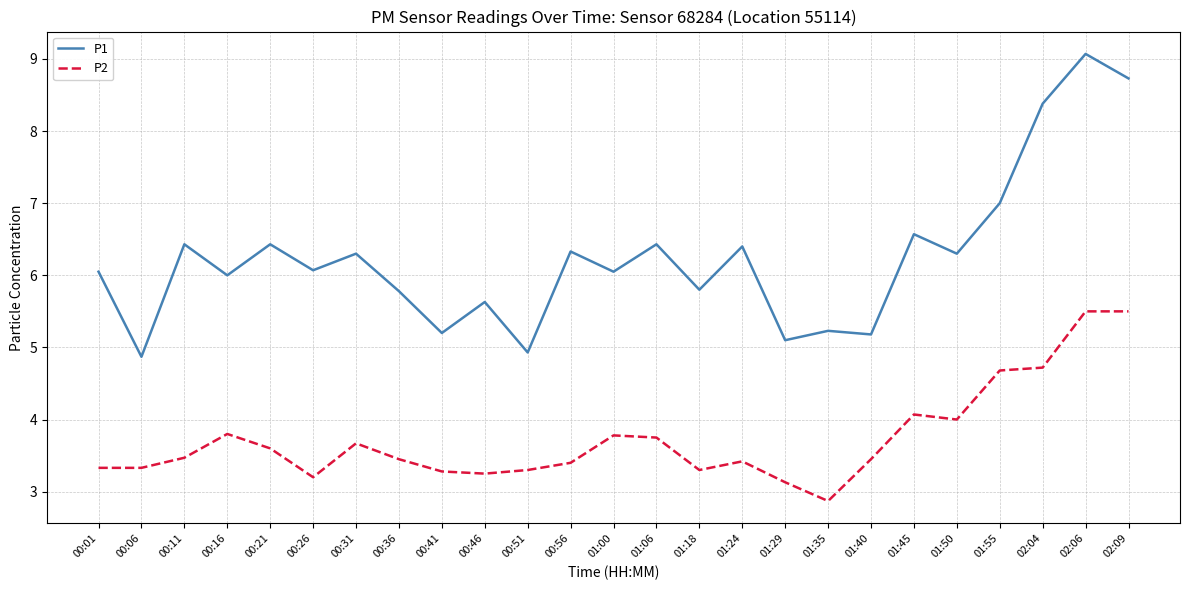

What position from the right is 00:36?

18